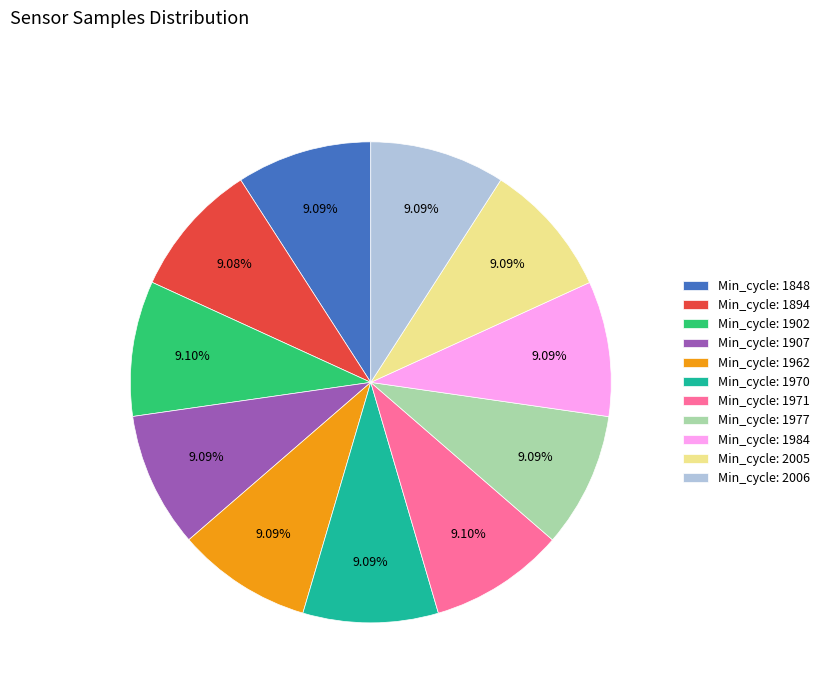

Combined, do Min_cycle: 1970 and Min_cycle: 1907 account for over 50%?

No